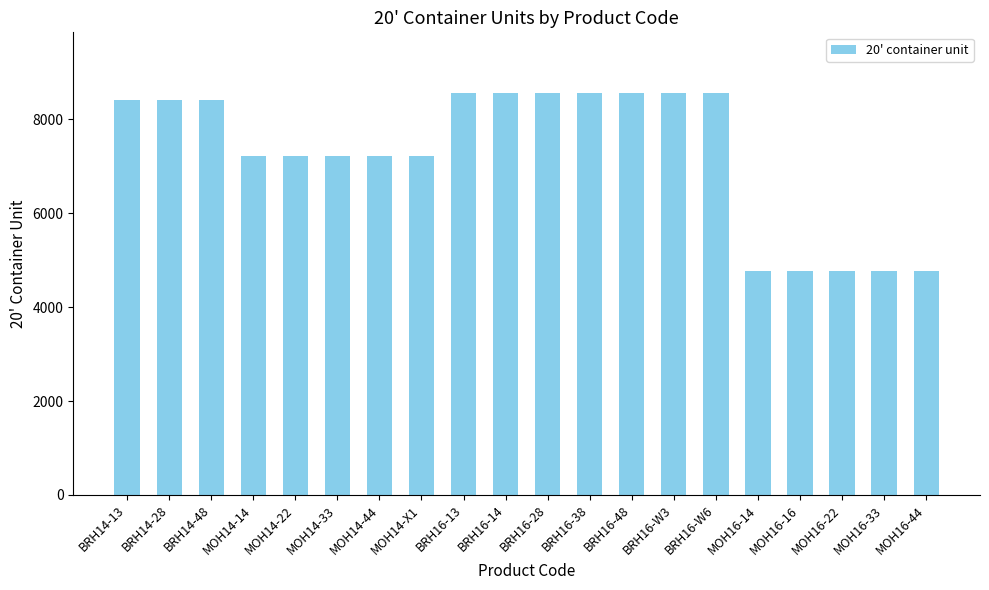

What is the difference between the maximum and minimum values?

3788